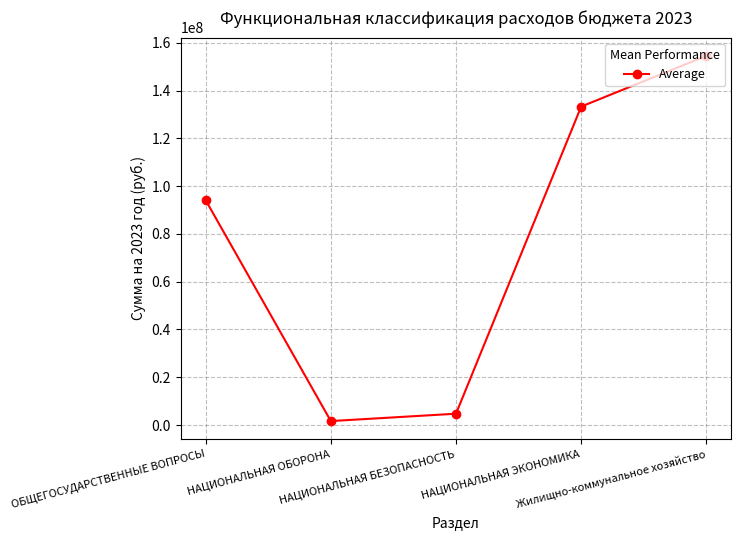

True or false: there are more than 0 points higher than both neighbors.

False